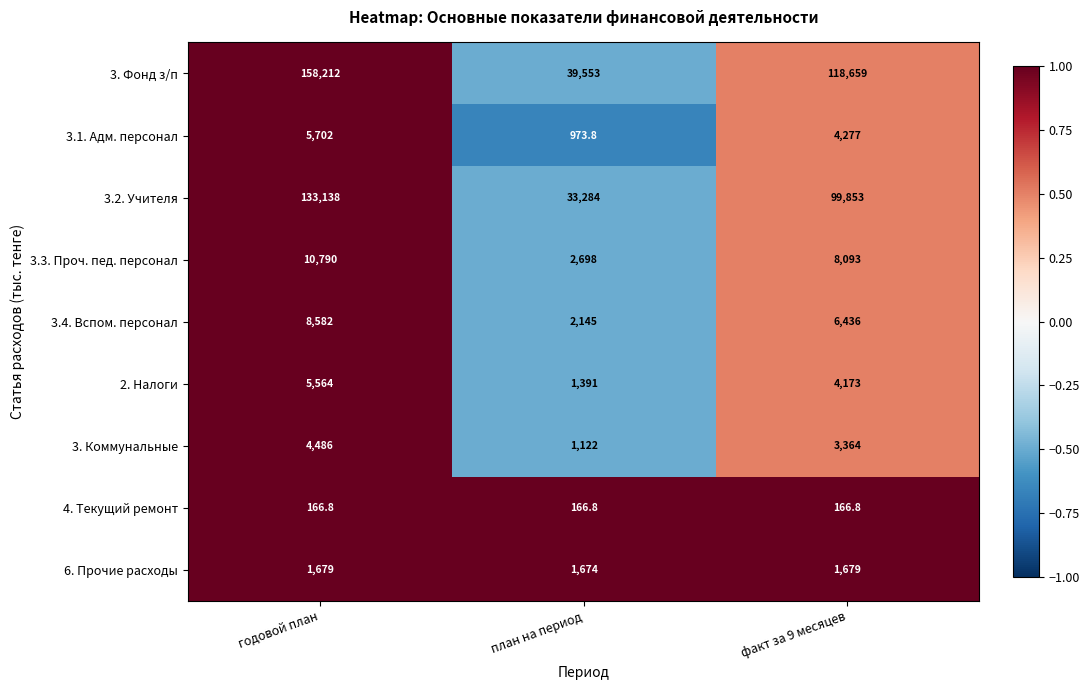

At which label does 3. Коммунальные reach its minimum?

план на период